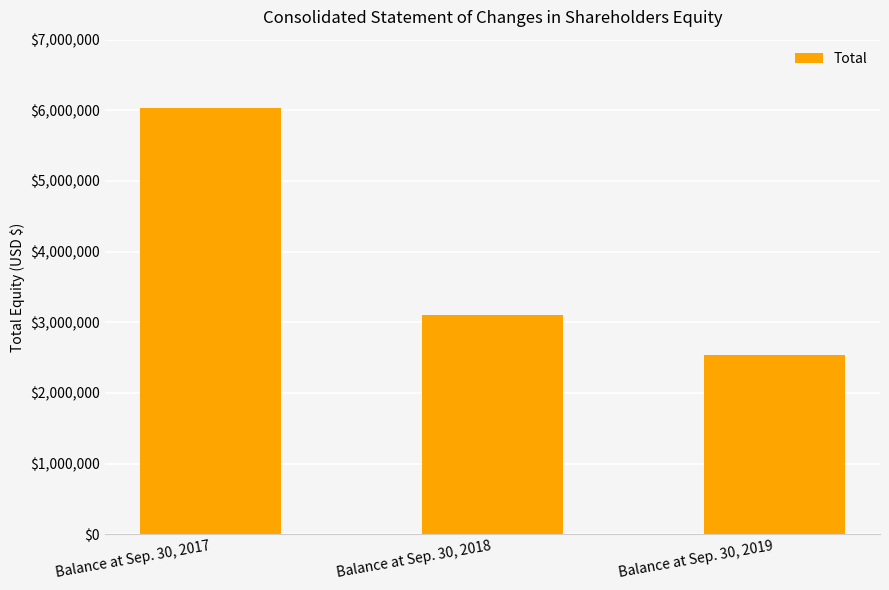

Count the number of categories in the chart.

3